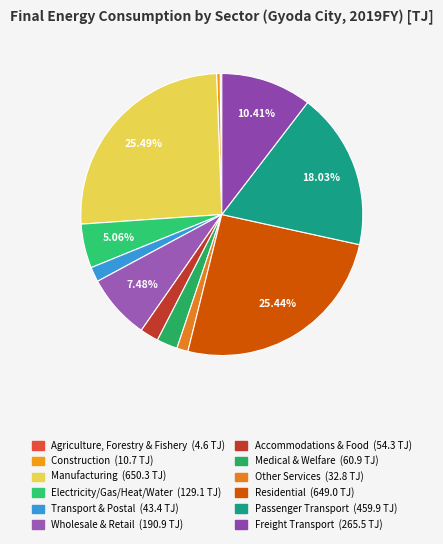

The Construction slice represents 1% of the pie. True or false?

False